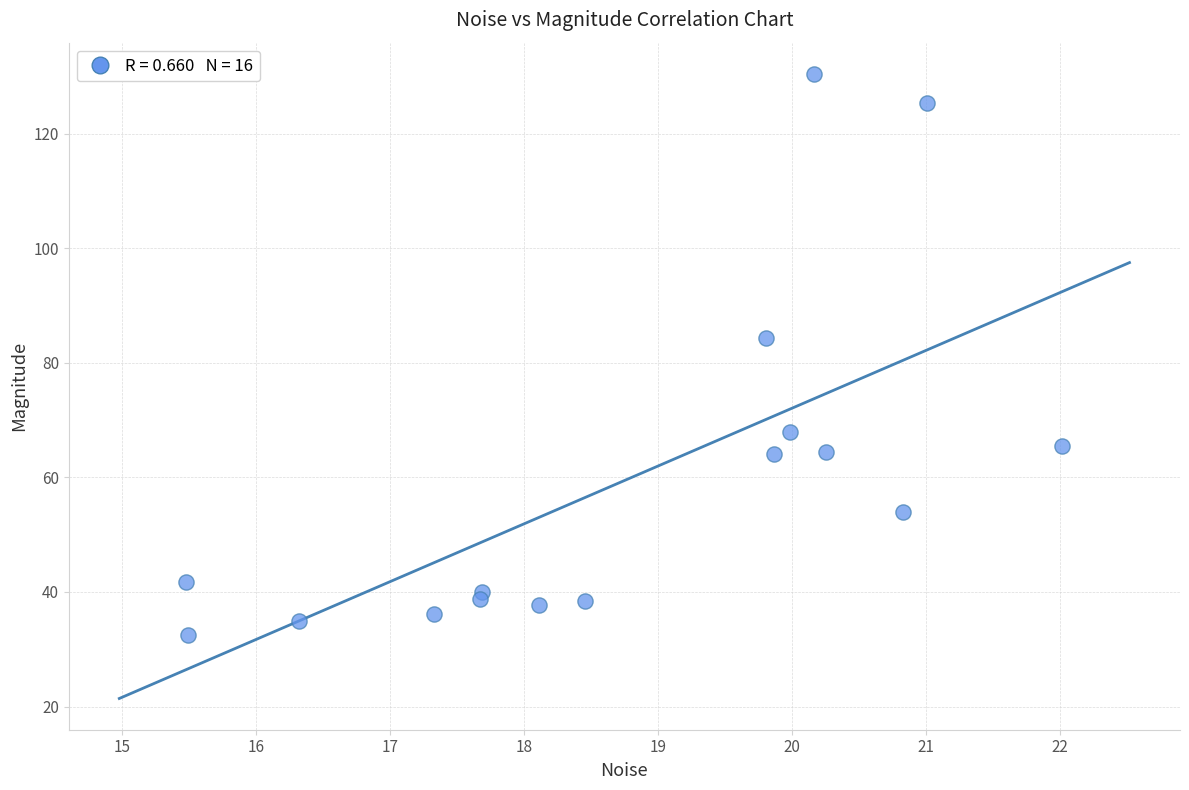

What Y value in the scatter plot is closest to 81?

84.4